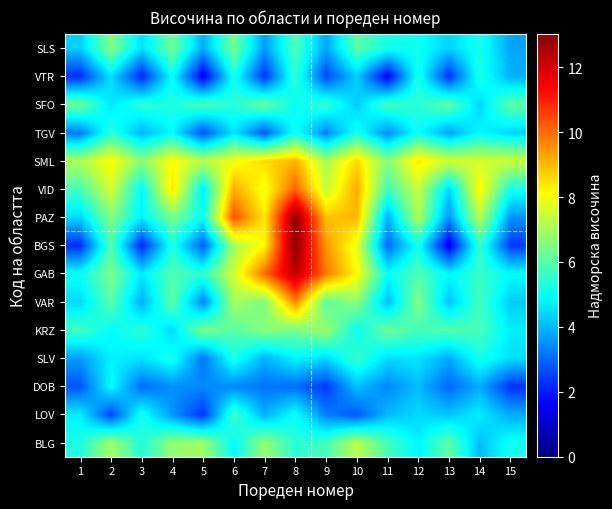

Which has a higher value, 8 or 10?

10